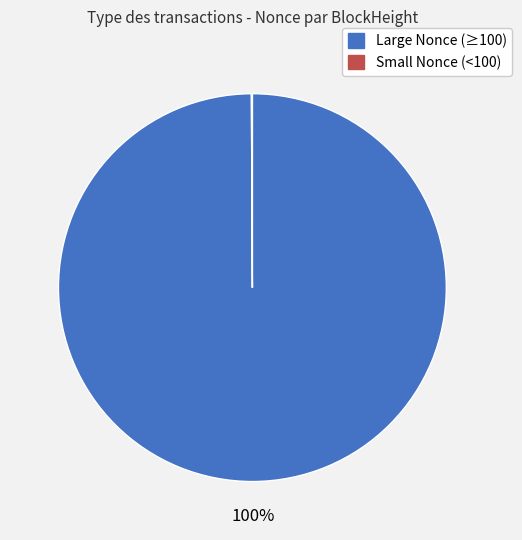

To the nearest percent, what is the average slice percentage?

50%